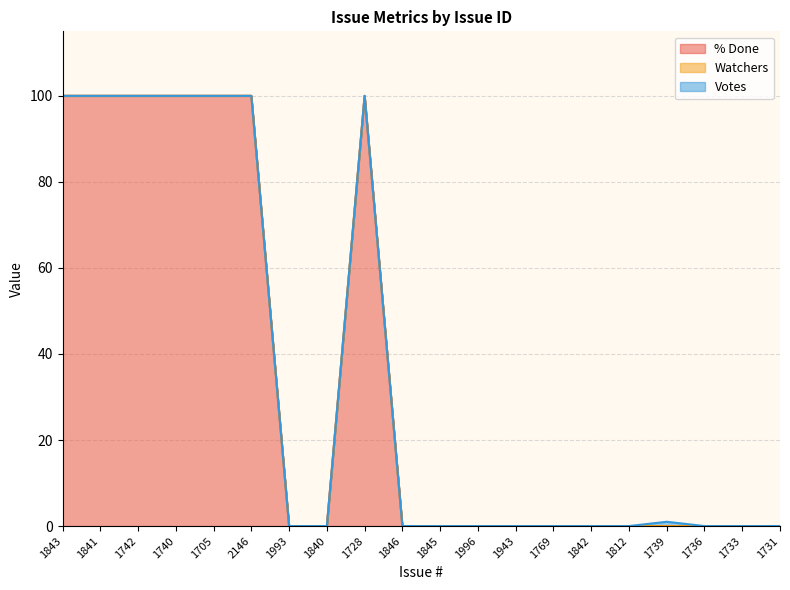

True or false: Watchers and % Done cross at least once.

False